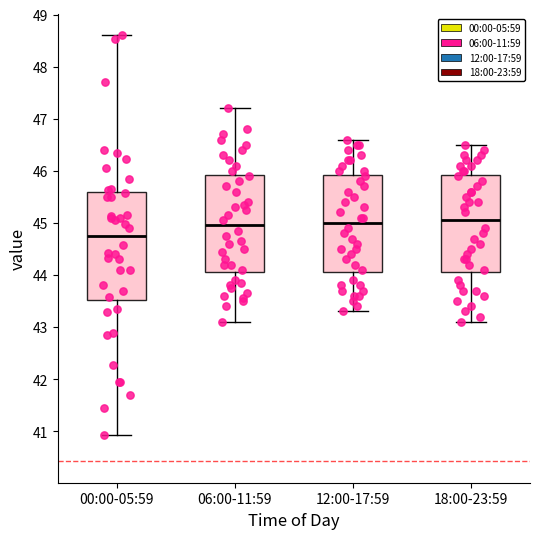

Where is the upper edge of the box for 18:00-23:59 on the y-axis? The values are not printed on the chart, so give them approximately, as read against the axis.

45.9